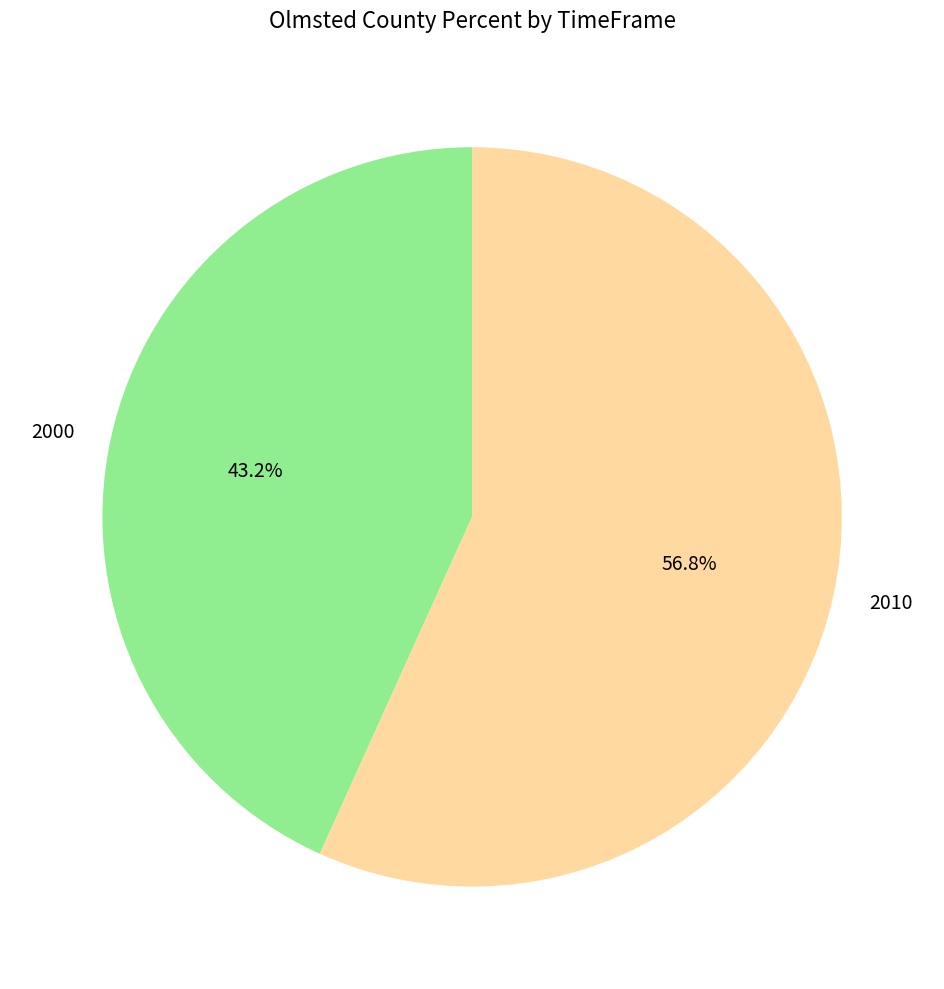

Rank the categories by value from highest to lowest.

2010, 2000